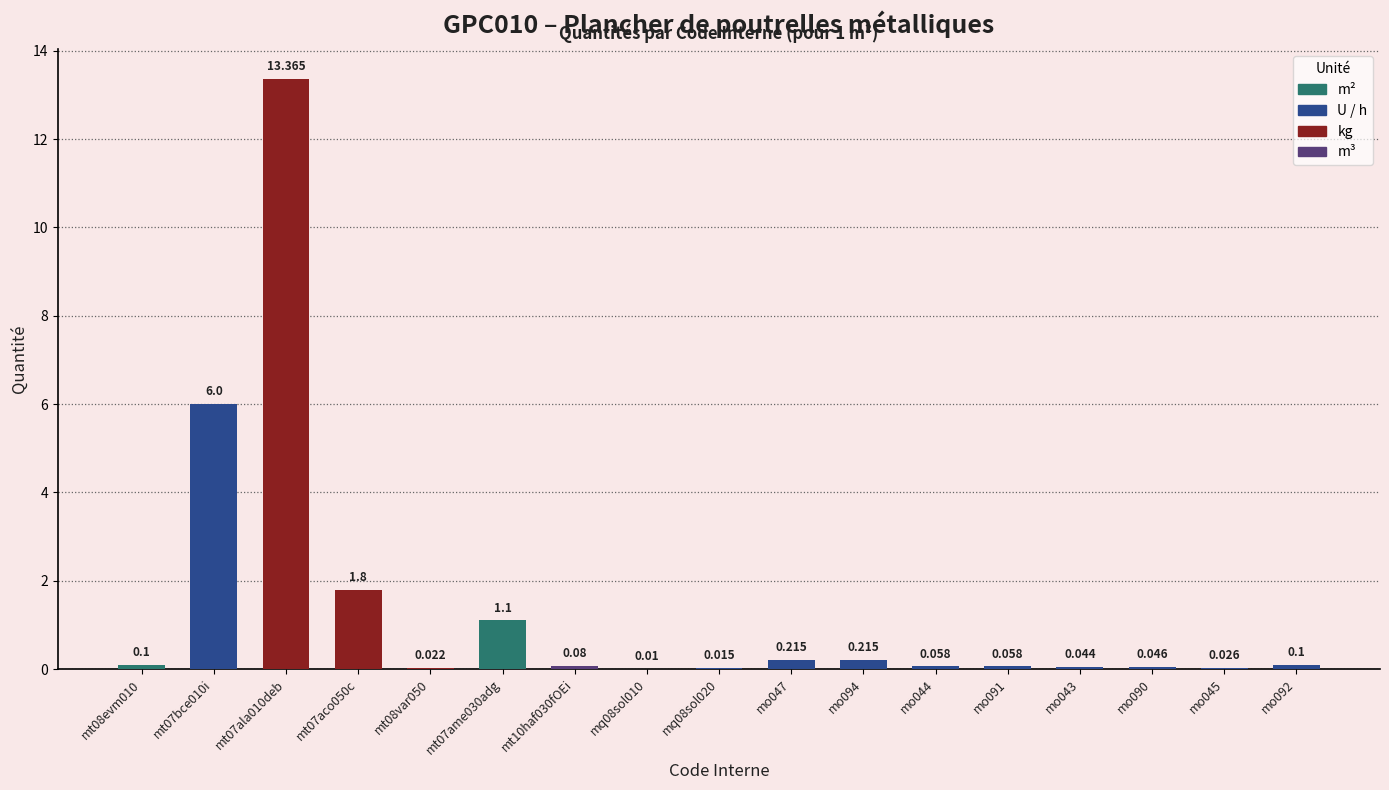

What is the difference between the maximum and minimum values?

13.4